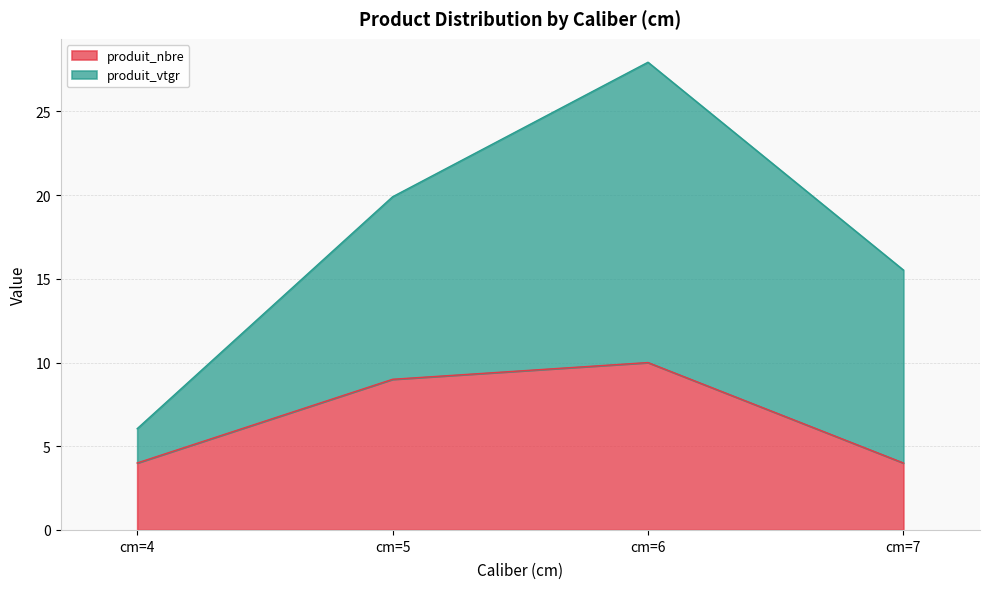

Which has a higher value, cm=7 or cm=4?

cm=7